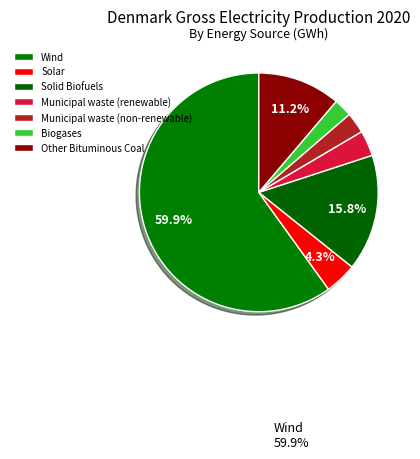

Which slice is the smallest?

Biogases